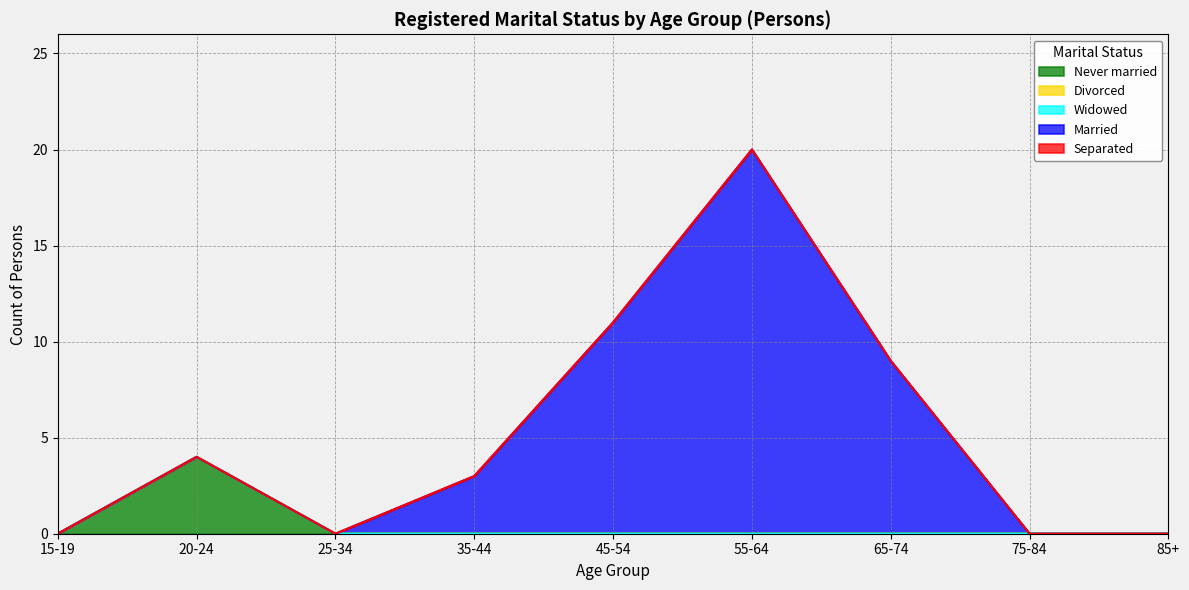

What is the maximum value shown in the chart?

20